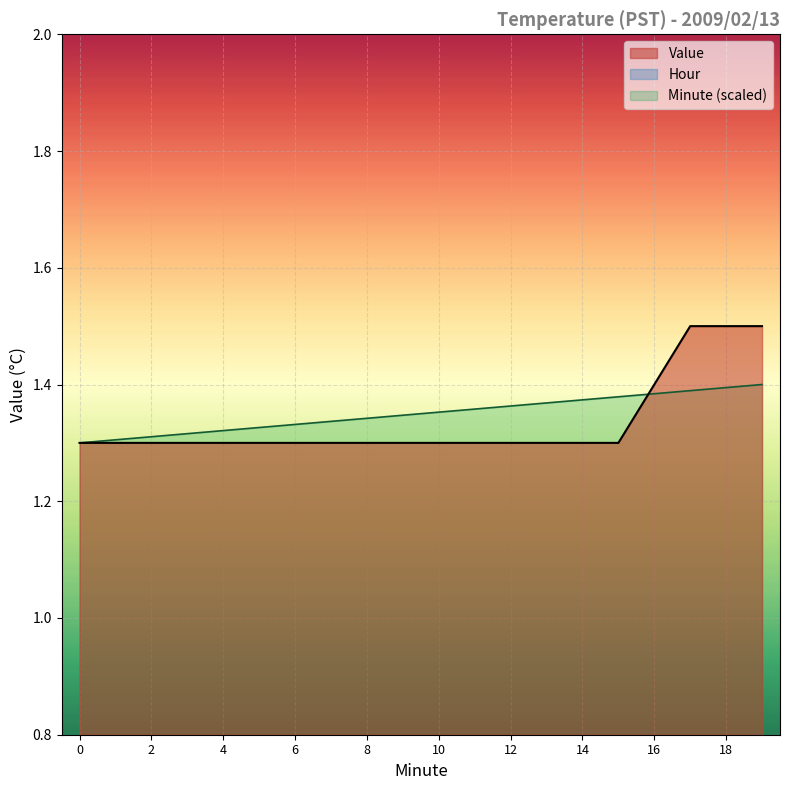

What is the sum of all Minute values?

27.0